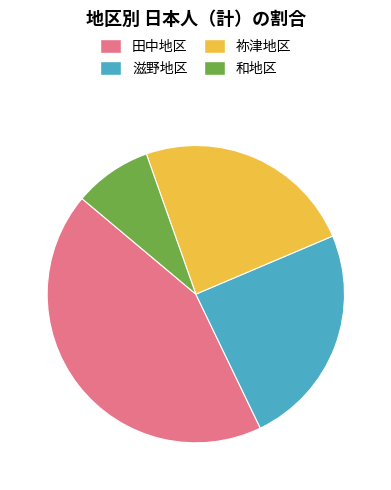

Combined, do 田中地区 and 滋野地区 account for over 50%?

Yes